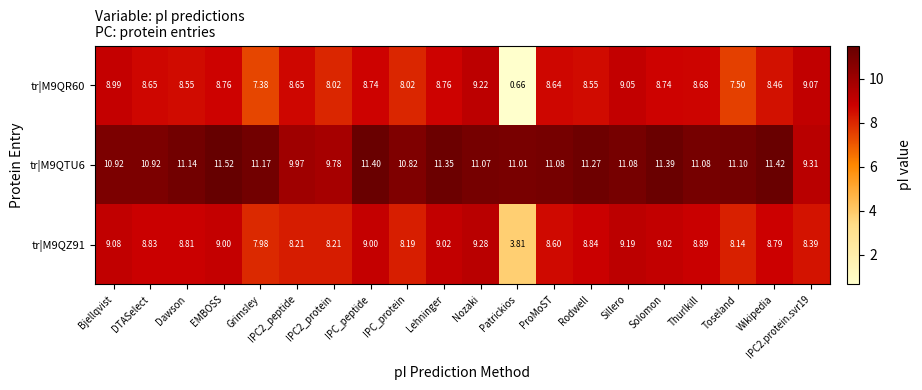

How many series are shown in this chart?

3